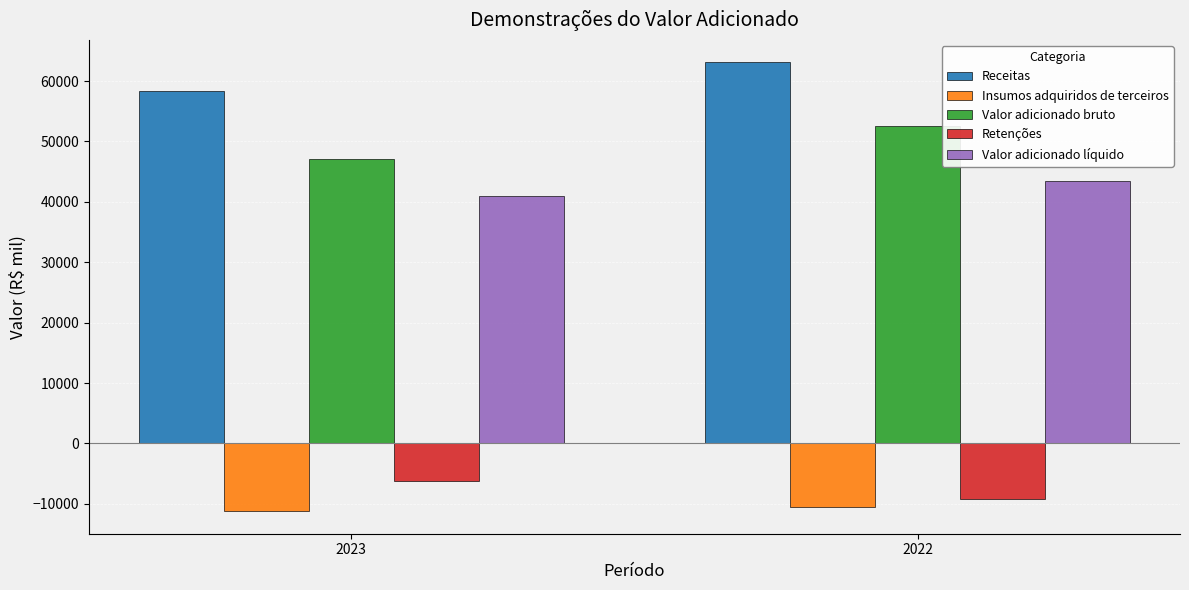

What is the value of the Receitas bar at the 1st from the left?

58286